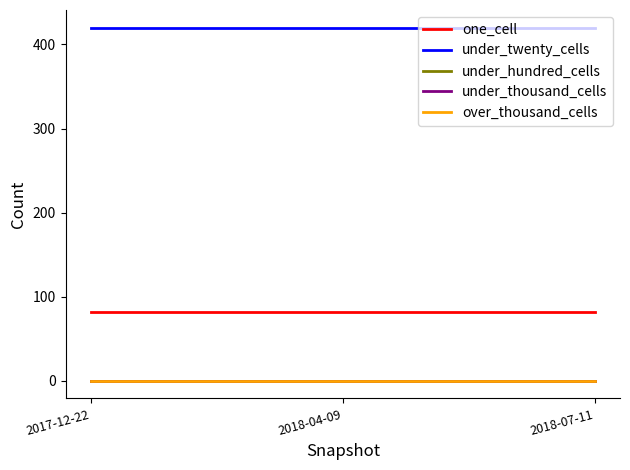

Rank the categories by one_cell value from lowest to highest.

2017-12-22, 2018-04-09, 2018-07-11